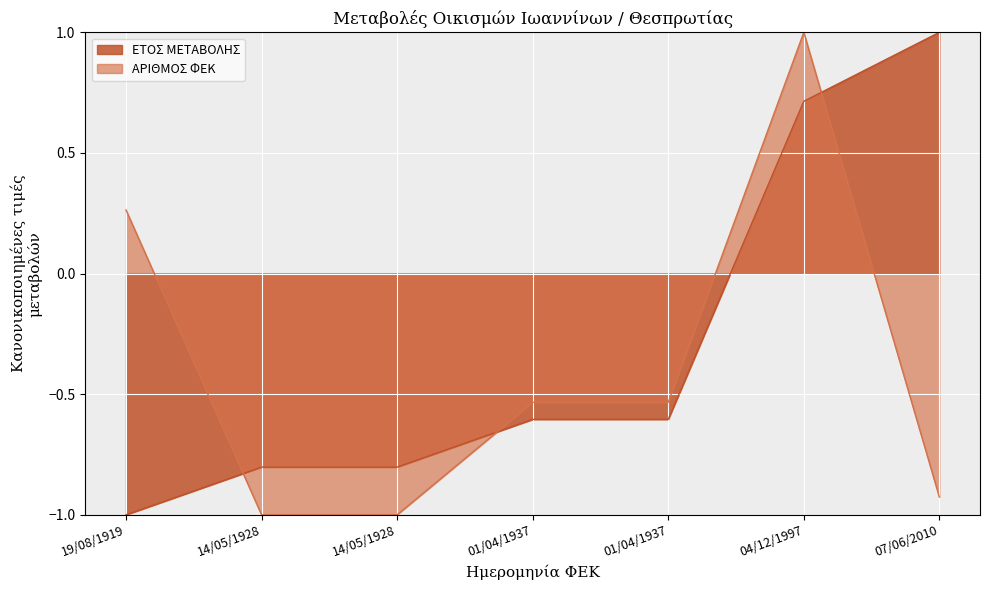

The value of ΑΡΙΘΜΟΣ ΦΕΚ at 01/04/1937 is -0.5. True or false?

True